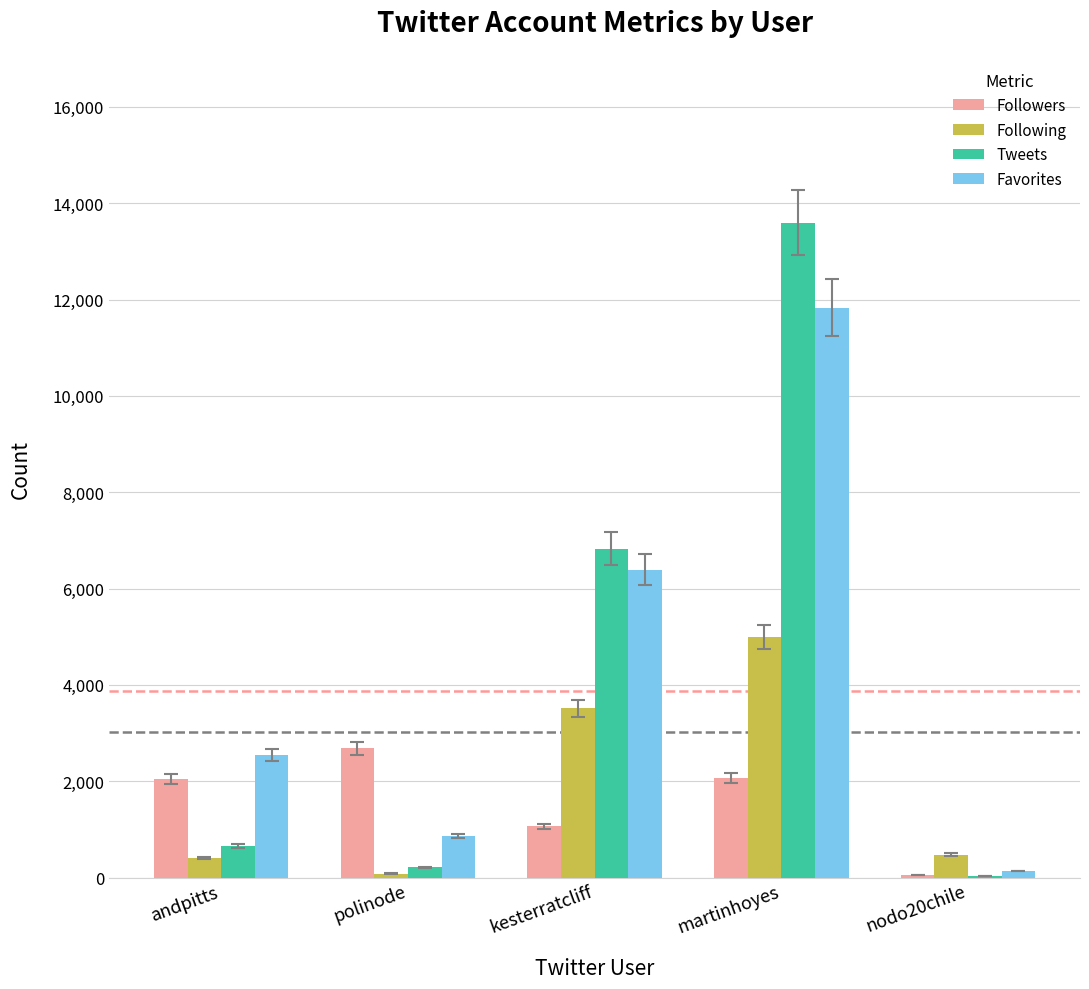

The Tweets series shows 19320 at martinhoyes. True or false?

False